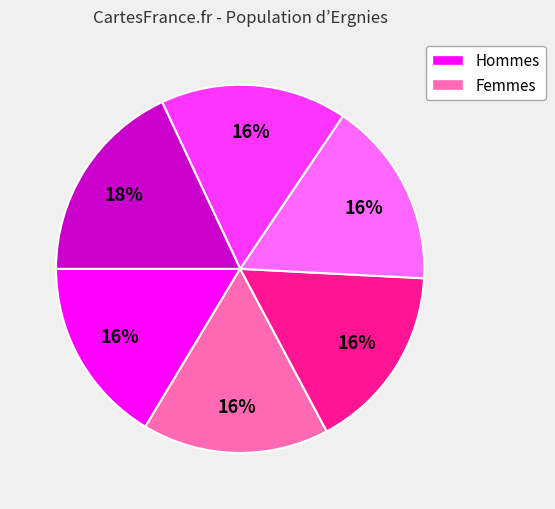

Is there any slice that represents more than half of the pie?

No